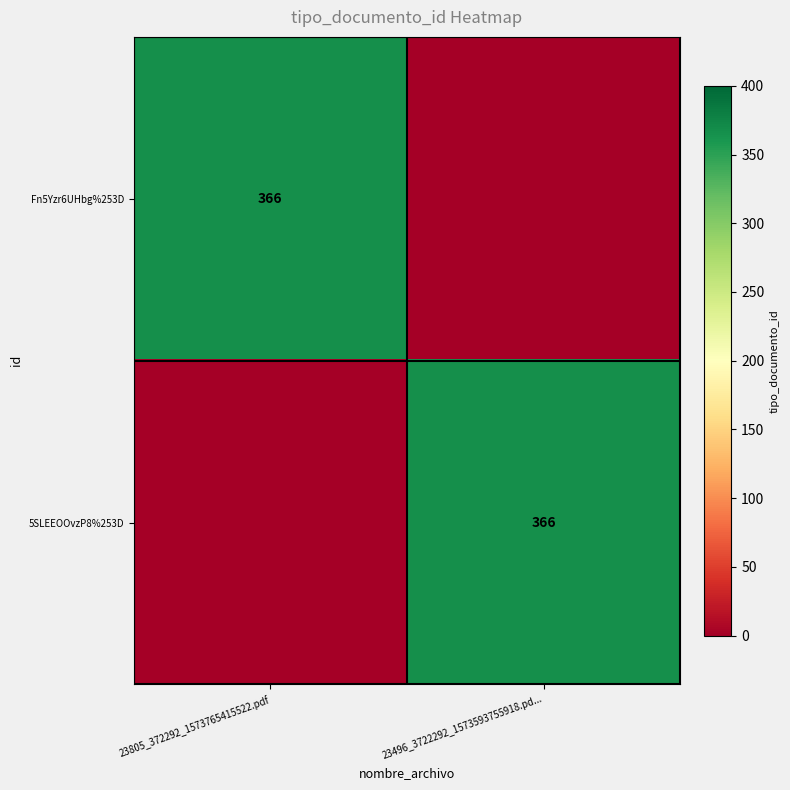

The value of Fn5Yzr6UHbg%253D at 23805_372292_1573765415522.pdf is 655. True or false?

False